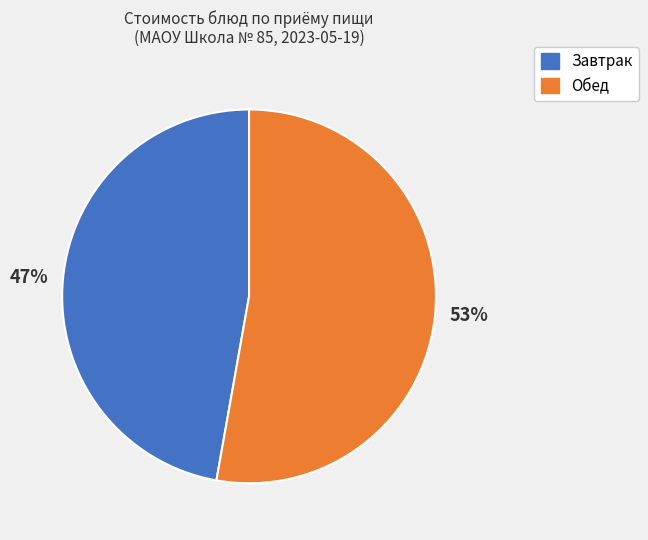

To the nearest percent, what is the average slice percentage?

50%